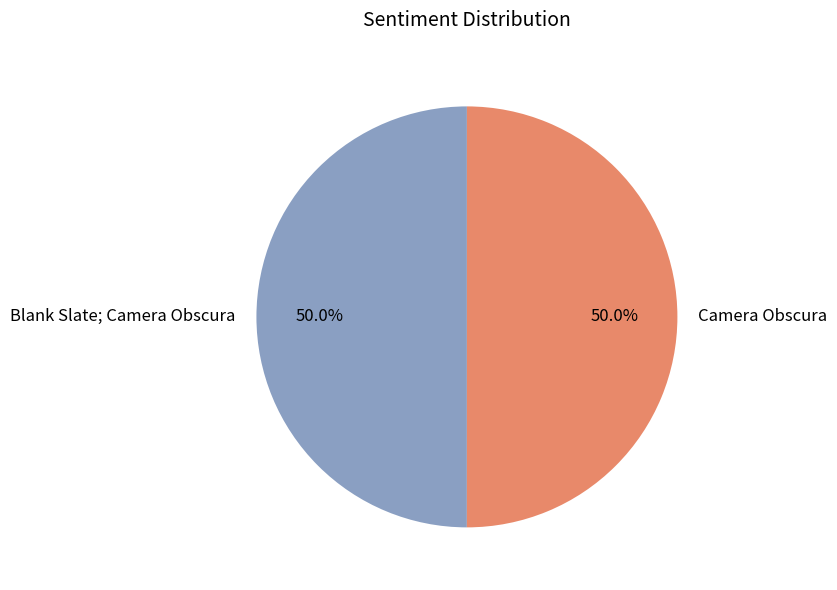

Do Blank Slate; Camera Obscura and Camera Obscura together represent more than half of the pie?

Yes